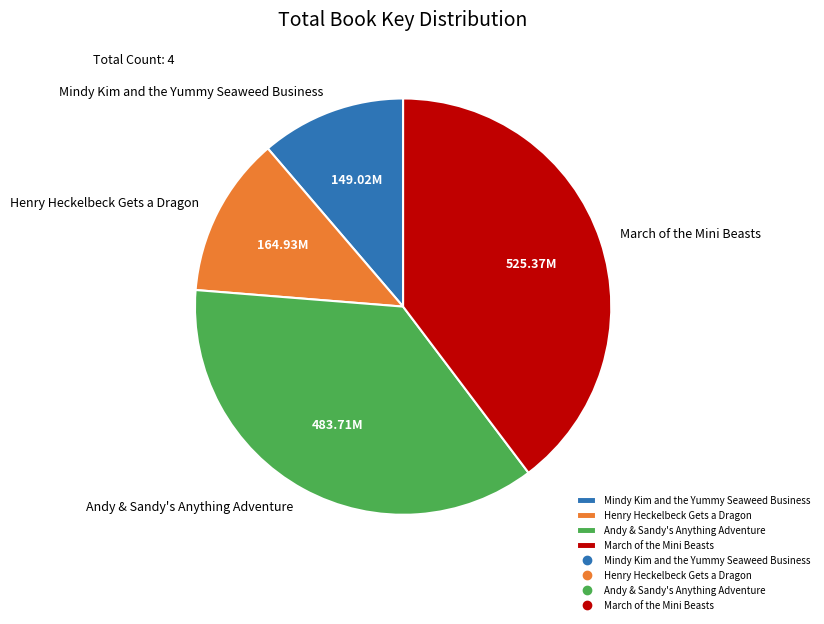

Which has a higher value, March of the Mini Beasts or Mindy Kim and the Yummy Seaweed Business?

March of the Mini Beasts